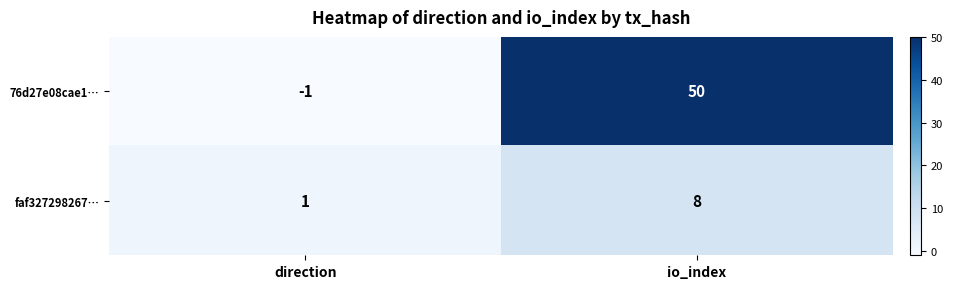

Which category has the highest value across all series?

io_index